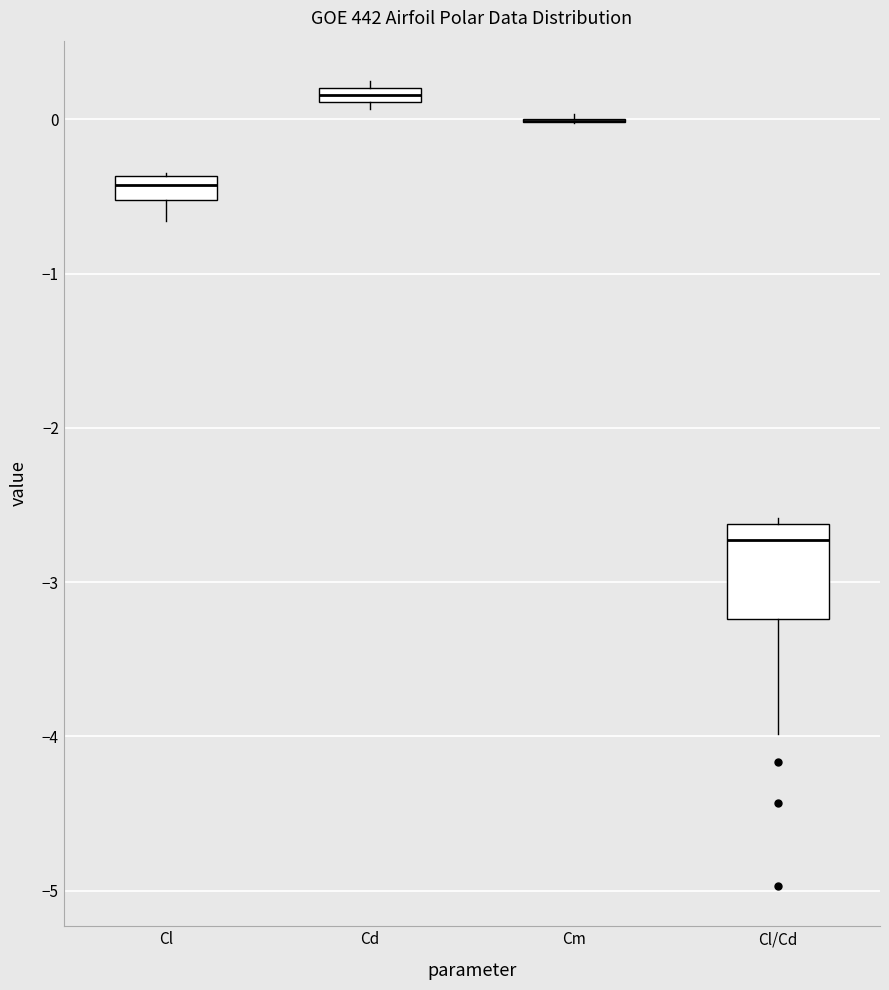

Which box is the tallest, from its lower edge to its upper edge?

Cl/Cd